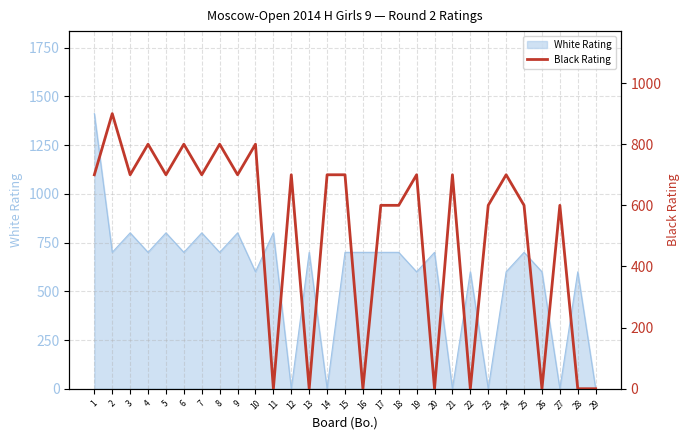

What is the greatest value displayed?

900